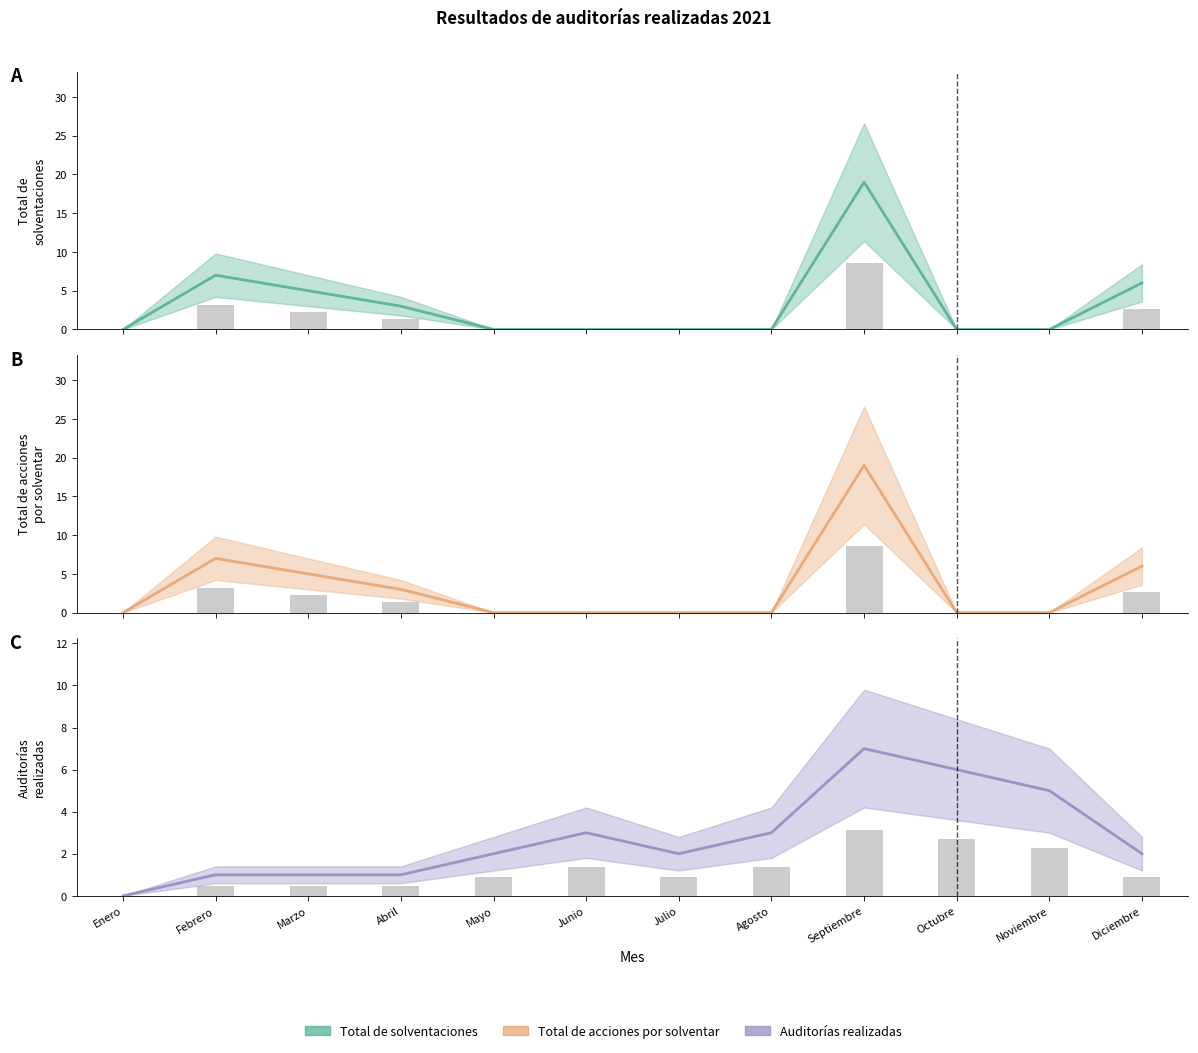

How many groups of bars are there?

12